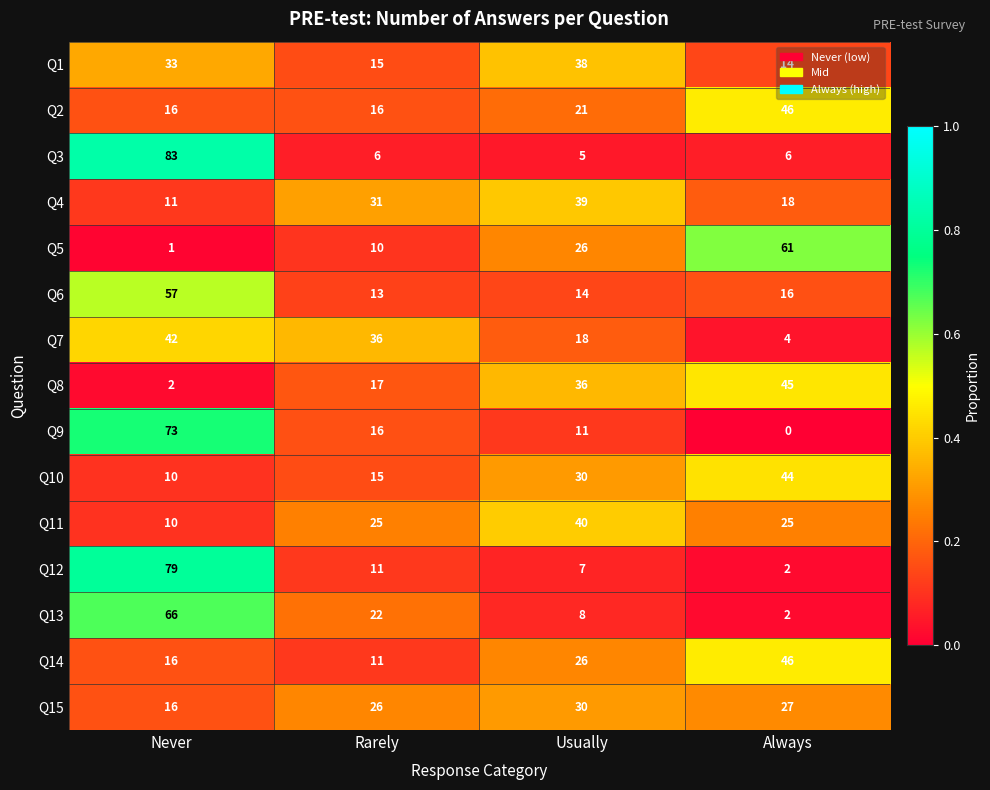

At which label does Q11 reach its peak?

Usually